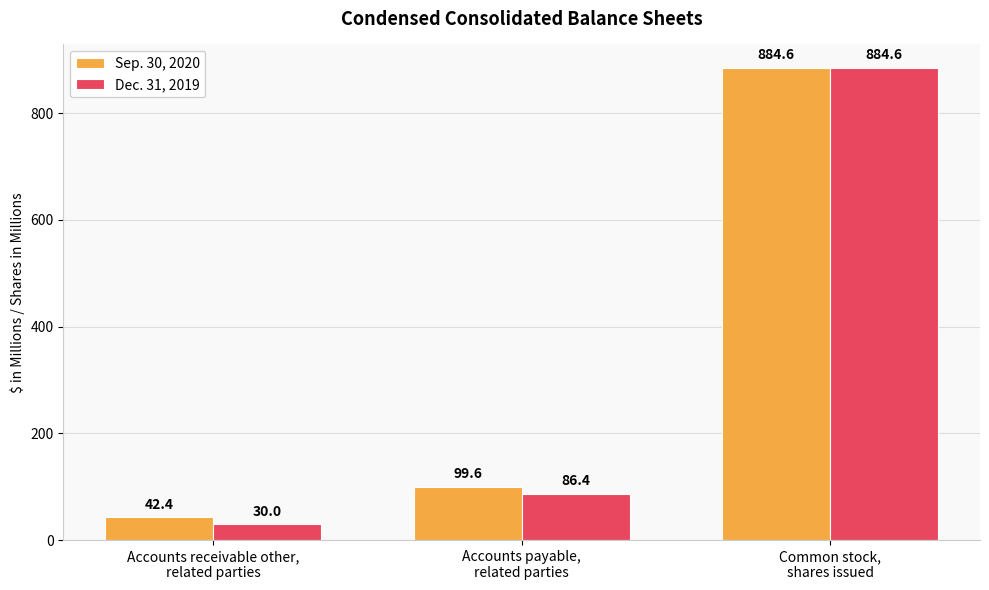

What position from the left is Accounts receivable other,
related parties?

1